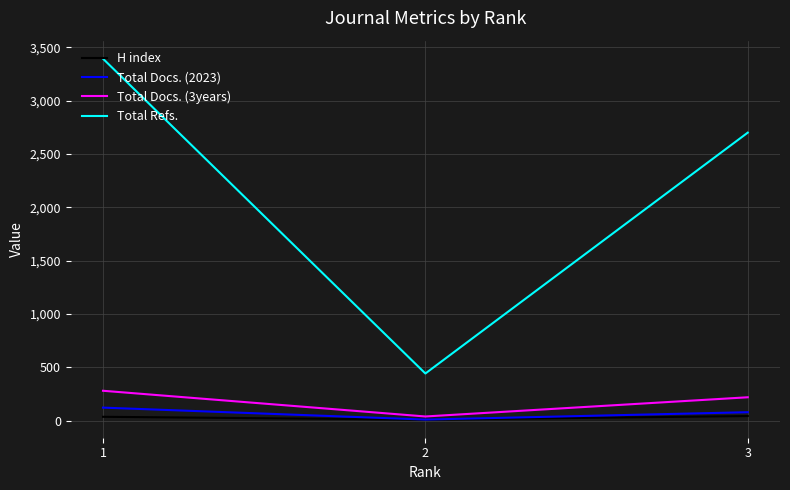

What is the greatest value displayed?

3394